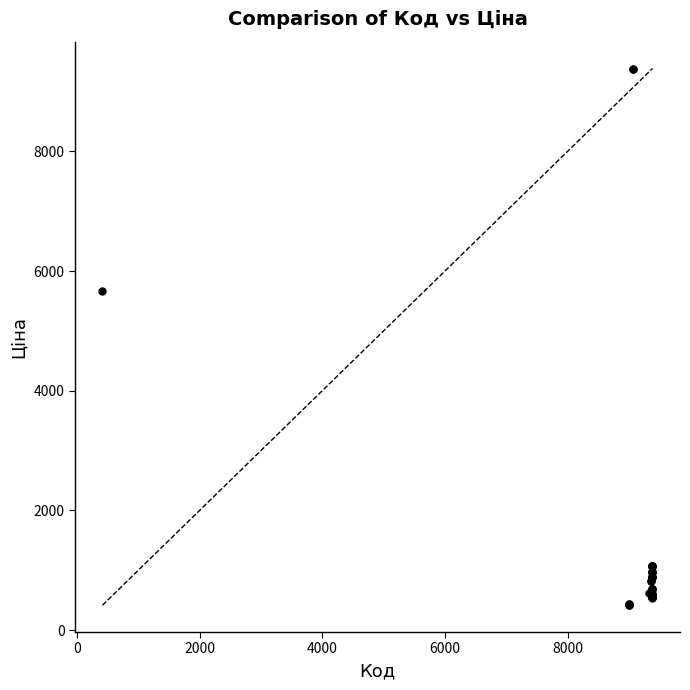

What Y value in the scatter plot is closest to 4900?

5673.8